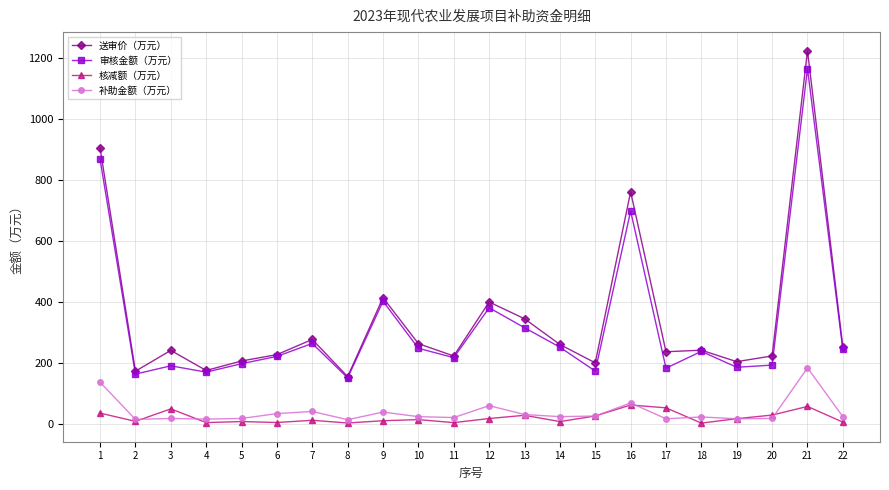

What is the maximum value for 送审价（万元）?

1224.8